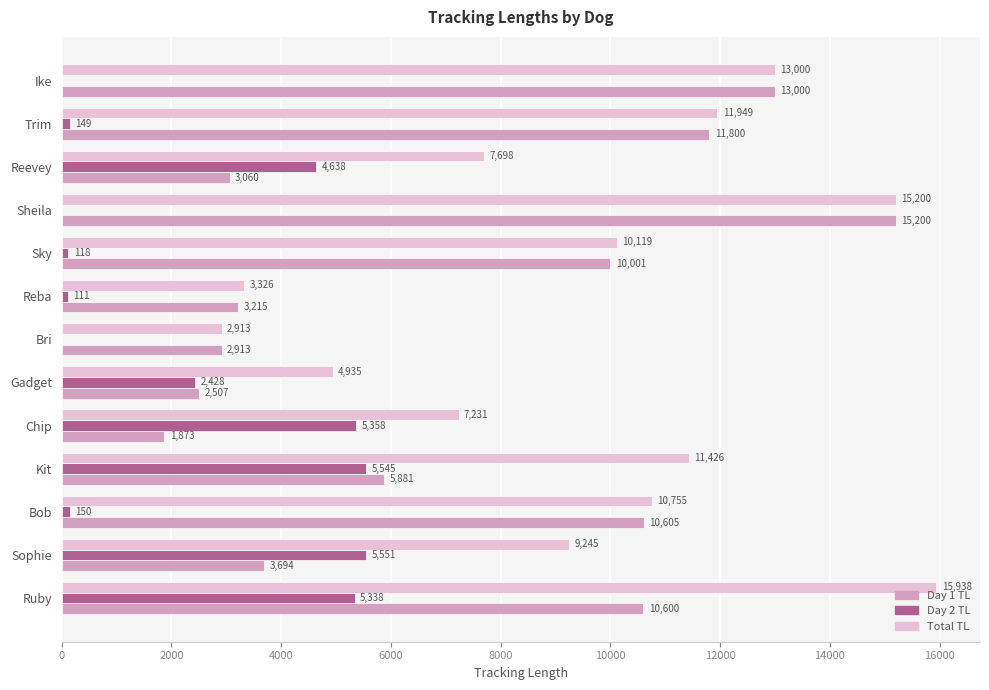

The Total TL series shows 4935.0 at Gadget. True or false?

True